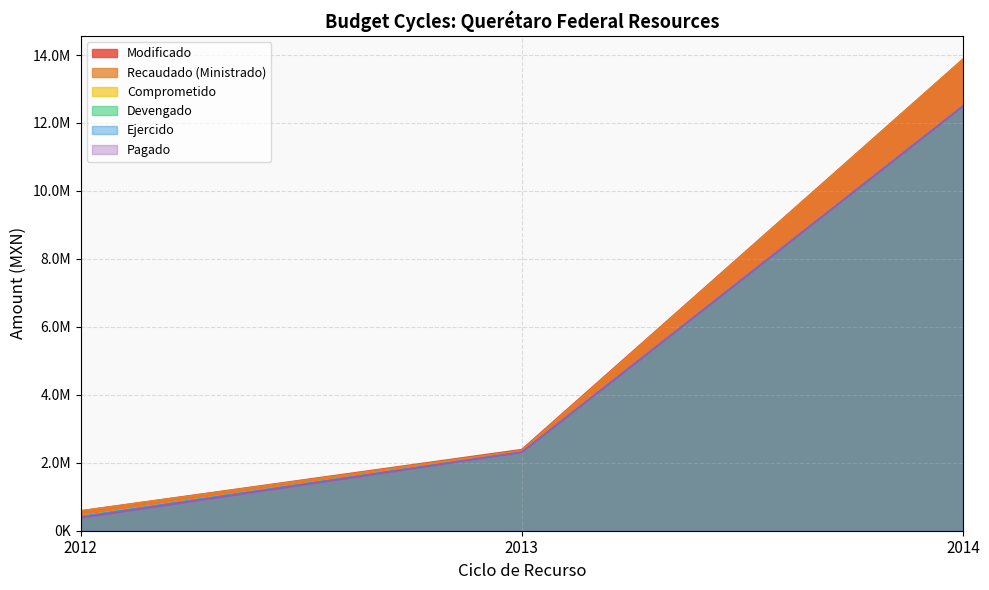

What is the maximum value shown in the chart?

13866242.4